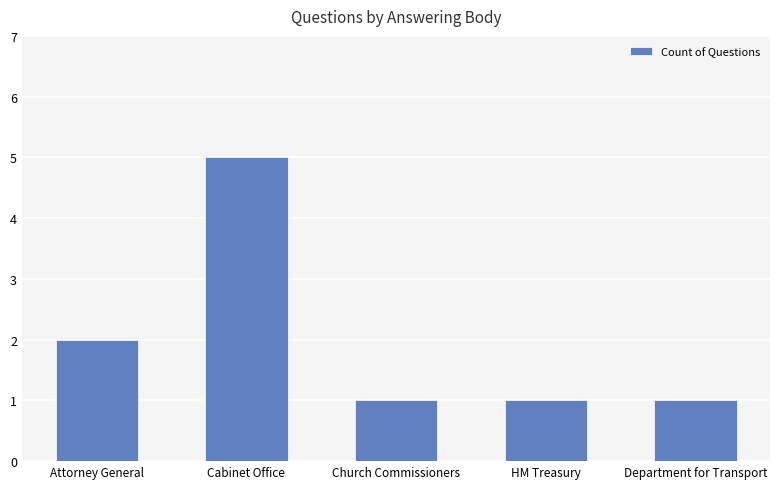

What is the difference between the second highest and minimum values?

1